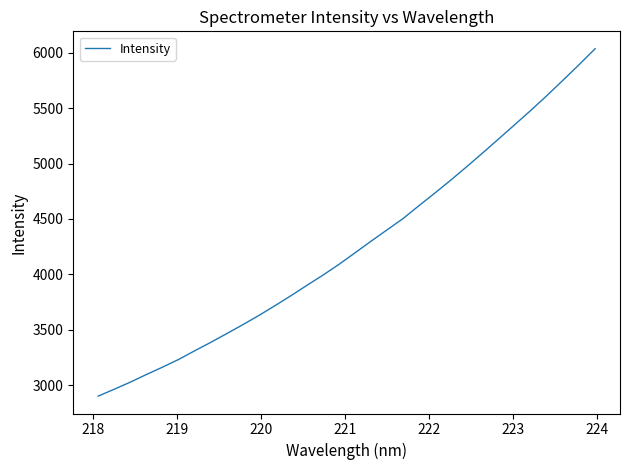

What is the difference between the maximum and minimum values?

3138.0